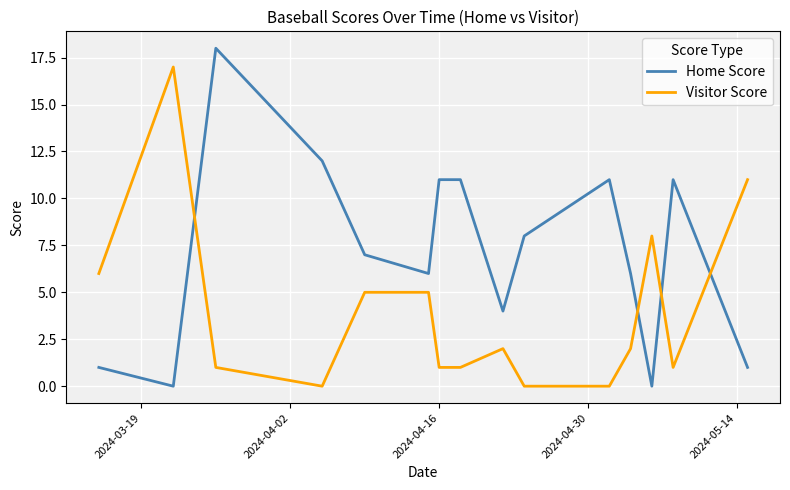

Rank the series by their average value, from highest to lowest.

Home Score, Visitor Score